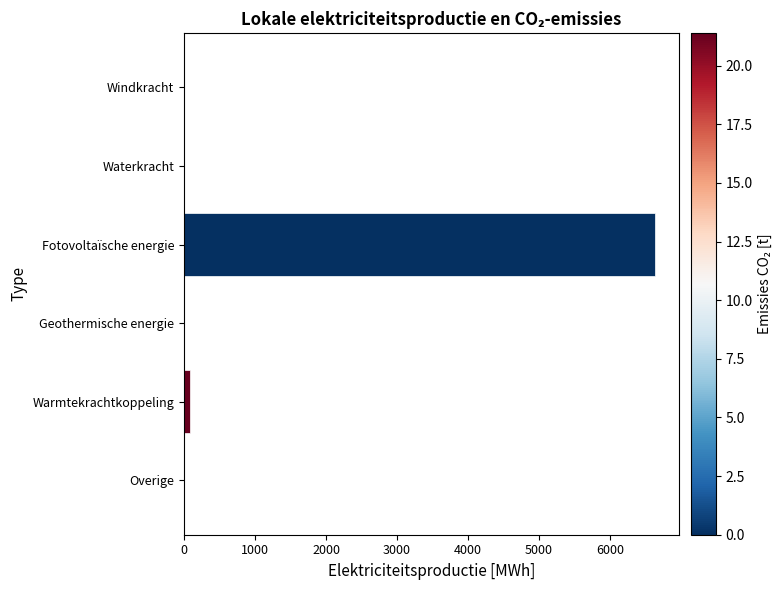

At which category does the chart reach its peak across all series?

Fotovoltaïsche energie